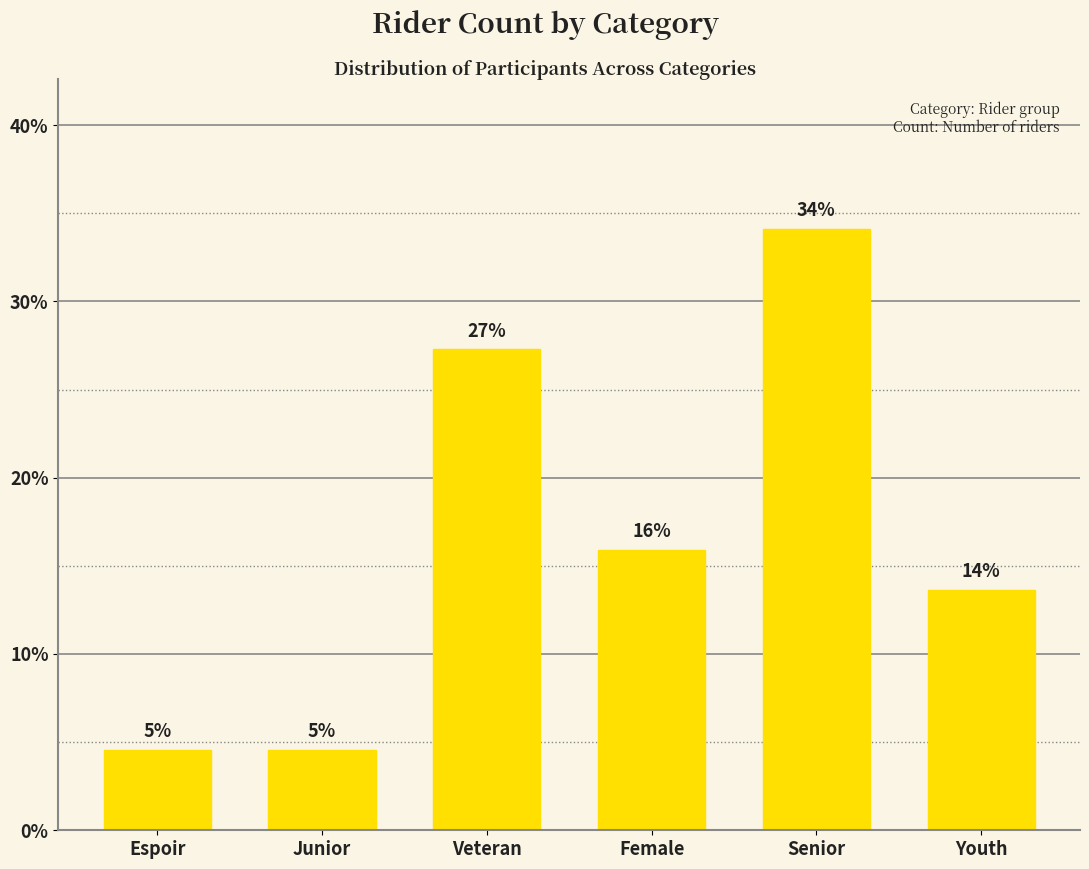

List the labels in order of value, largest first.

Senior, Veteran, Female, Youth, Espoir, Junior